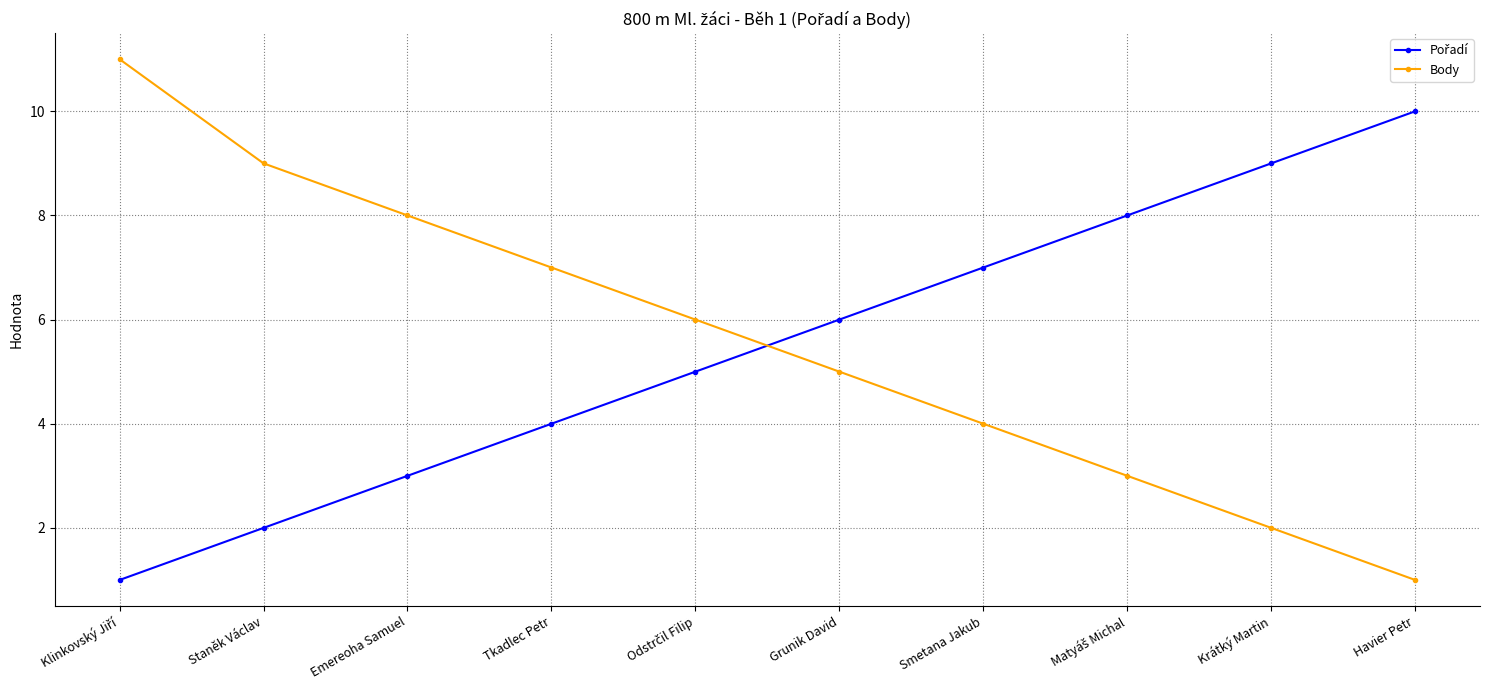

At how many categories does at least one series exceed 3?

10